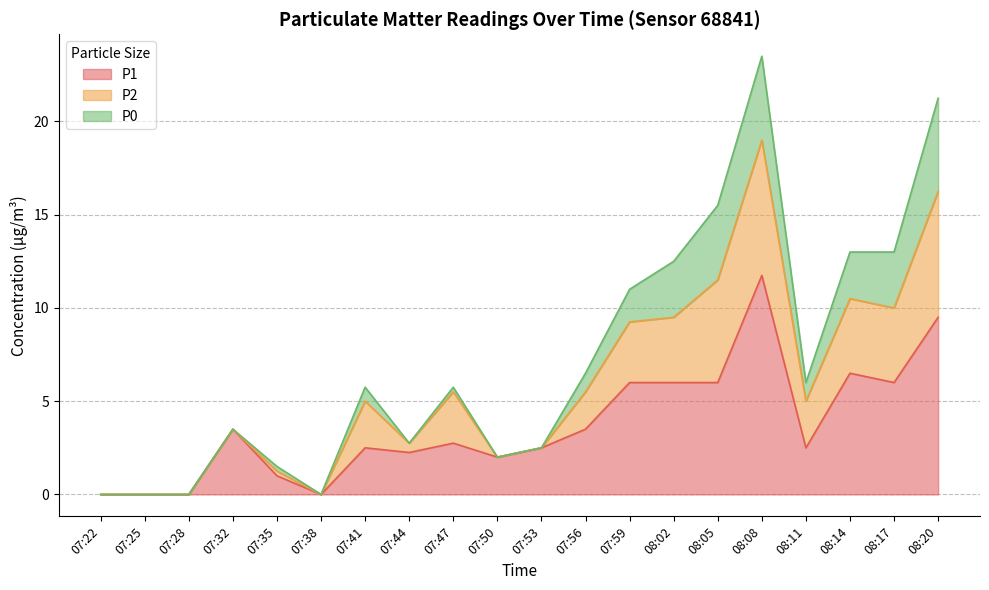

Which category has the highest value in the P0 series?

08:20